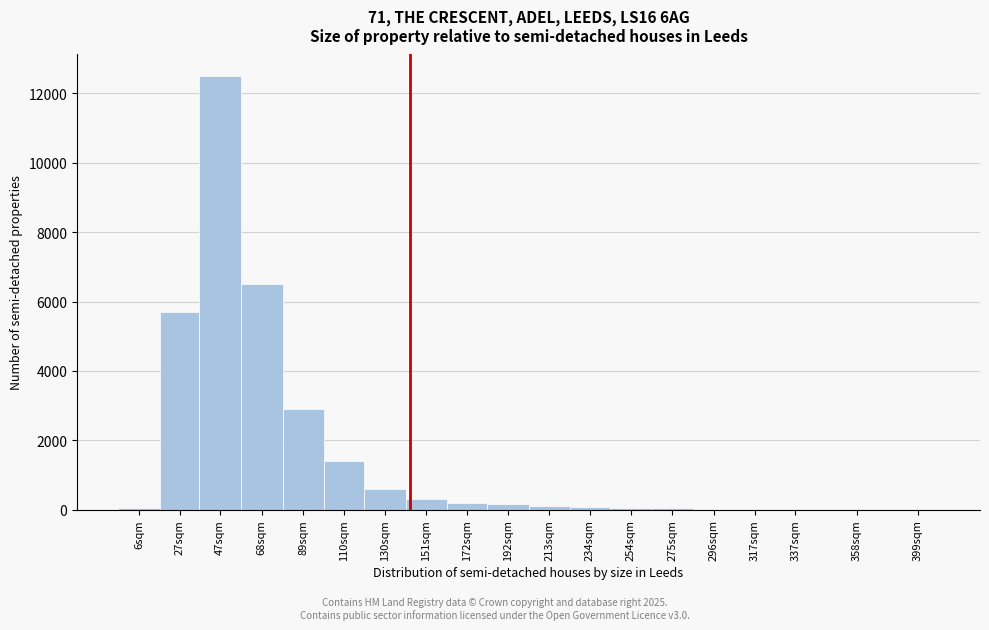

Where is the data nearest to the value 6252?

68sqm